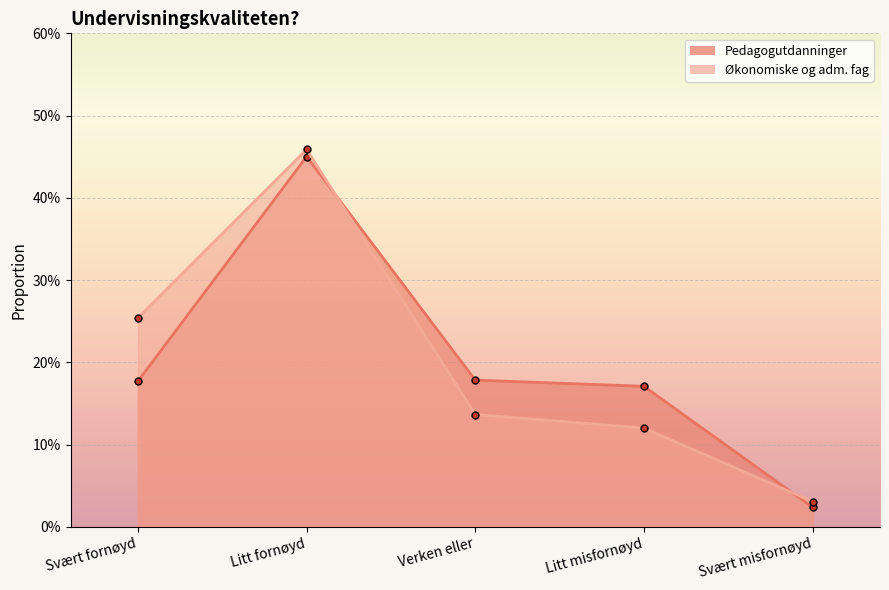

True or false: Økonomiske og adm. fag and Pedagogutdanninger intersect in this chart.

True